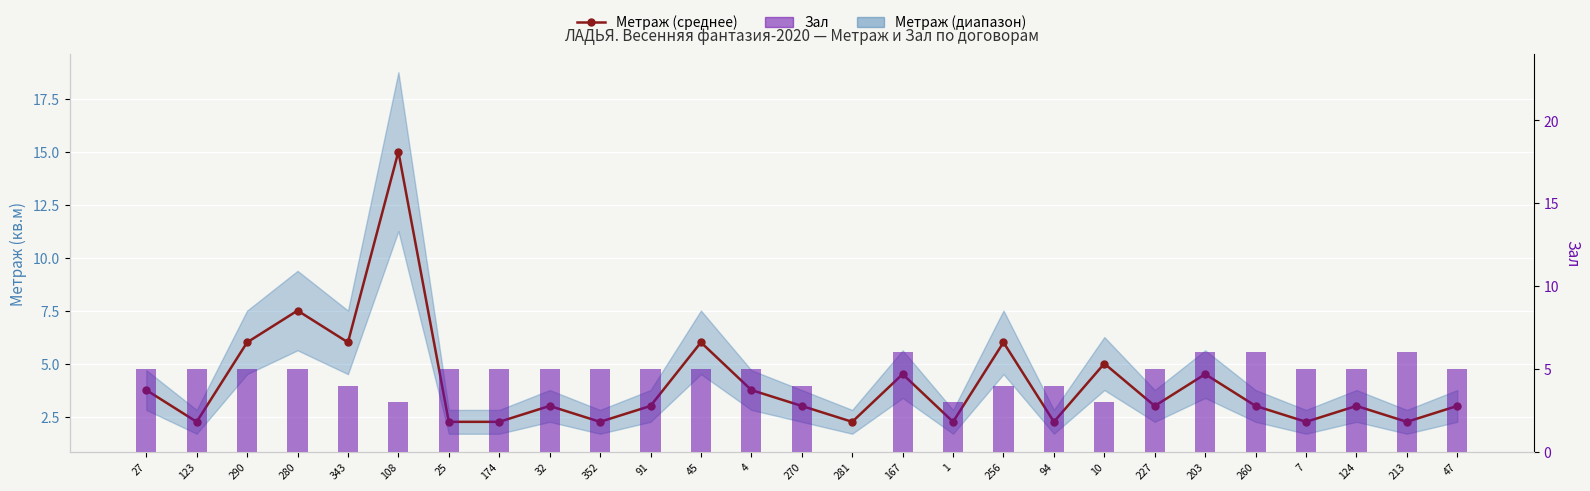

Reading right to left, extract all data points from this chart.

Метраж (среднее): 47=3.0	213=2.2	124=3.0	7=2.2	260=3.0	203=4.5	227=3.0	10=5.0	94=2.2	256=6.0	1=2.2	167=4.5	281=2.2	270=3.0	4=3.8	45=6.0	91=3.0	352=2.2	32=3.0	174=2.2	25=2.2	108=15.0	343=6.0	280=7.5	290=6.0	123=2.2	27=3.8
Зал: 47=5.0	213=6.0	124=5.0	7=5.0	260=6.0	203=6.0	227=5.0	10=3.0	94=4.0	256=4.0	1=3.0	167=6.0	281=0.0	270=4.0	4=5.0	45=5.0	91=5.0	352=5.0	32=5.0	174=5.0	25=5.0	108=3.0	343=4.0	280=5.0	290=5.0	123=5.0	27=5.0